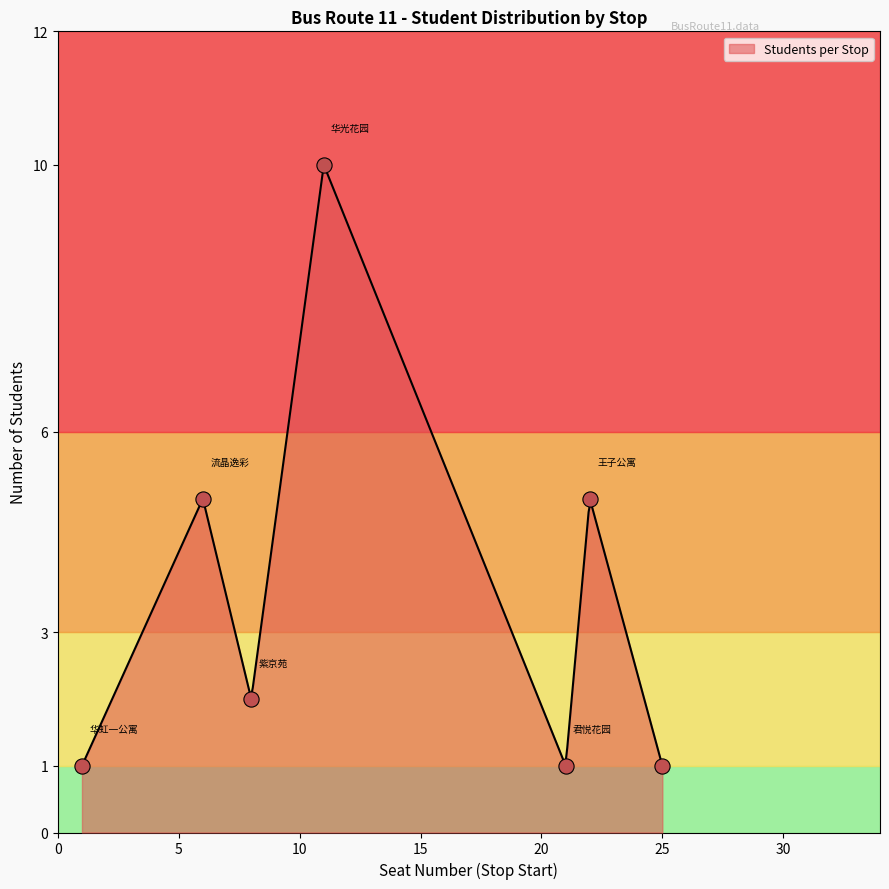

What is the change in value from 华虹一公寓 to 华光花园?

+9